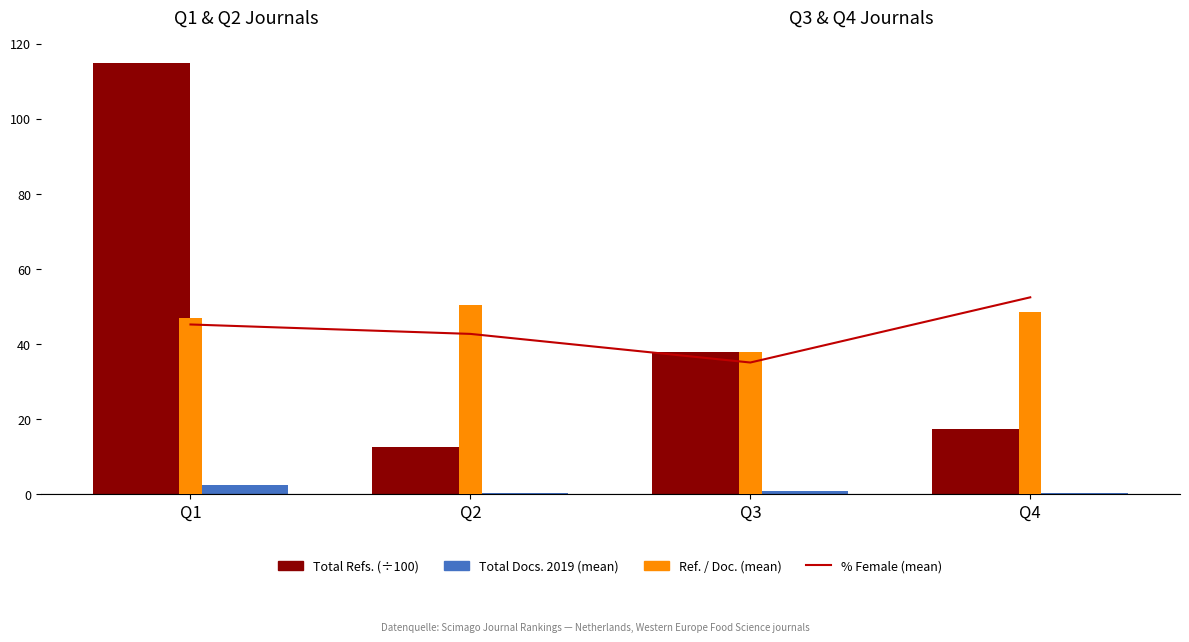

Rank the series at Q2 from lowest to highest value.

Total Docs. 2019 (mean), Total Refs. (÷100), % Female (mean), Ref. / Doc. (mean)